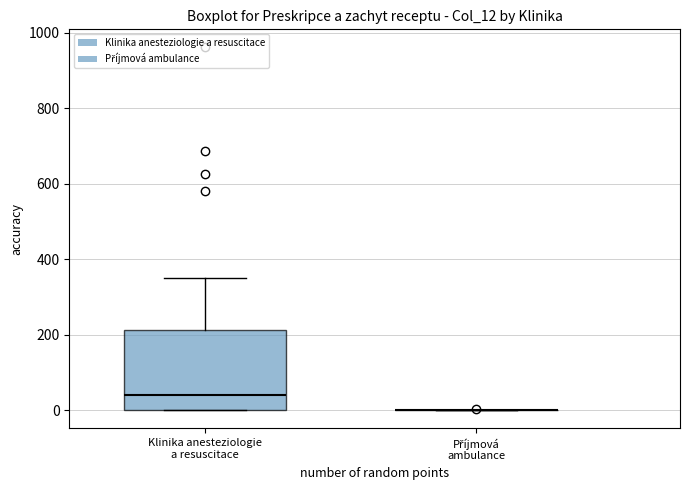

Which box is the tallest, from its lower edge to its upper edge?

Klinika anesteziologie a resuscitace